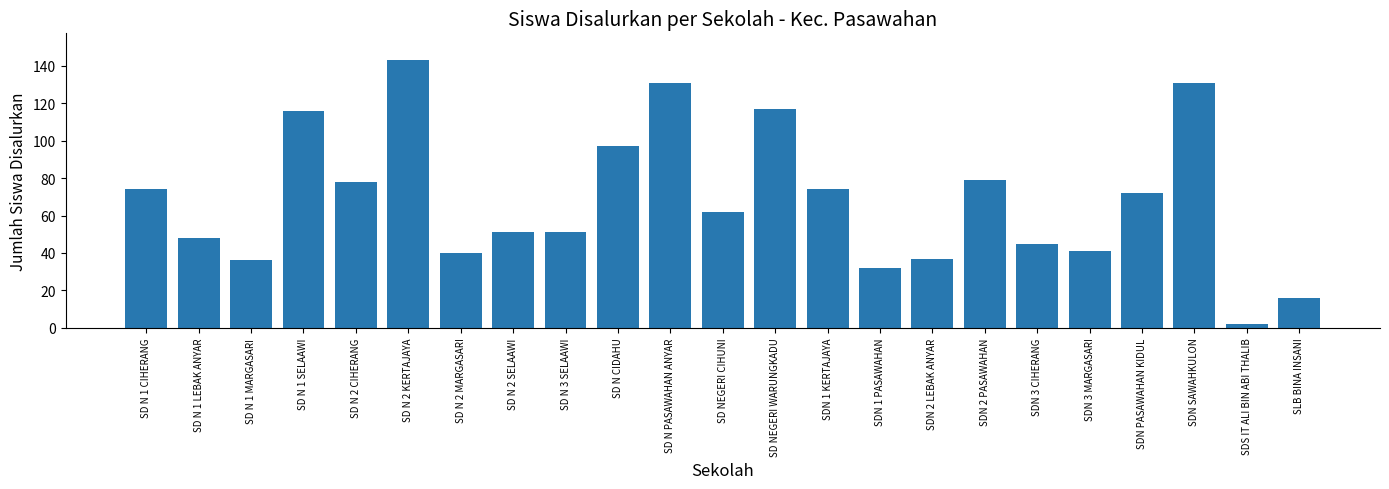

Reading left to right, extract all data points from this chart.

SD N 1 CIHERANG=74	SD N 1 LEBAK ANYAR=48	SD N 1 MARGASARI=36	SD N 1 SELAAWI=116	SD N 2 CIHERANG=78	SD N 2 KERTAJAYA=143	SD N 2 MARGASARI=40	SD N 2 SELAAWI=51	SD N 3 SELAAWI=51	SD N CIDAHU=97	SD N PASAWAHAN ANYAR=131	SD NEGERI CIHUNI=62	SD NEGERI WARUNGKADU=117	SDN 1 KERTAJAYA=74	SDN 1 PASAWAHAN=32	SDN 2 LEBAK ANYAR=37	SDN 2 PASAWAHAN=79	SDN 3 CIHERANG=45	SDN 3 MARGASARI=41	SDN PASAWAHAN KIDUL=72	SDN SAWAHKULON=131	SDS IT ALI BIN ABI THALIB=2	SLB BINA INSANI=16